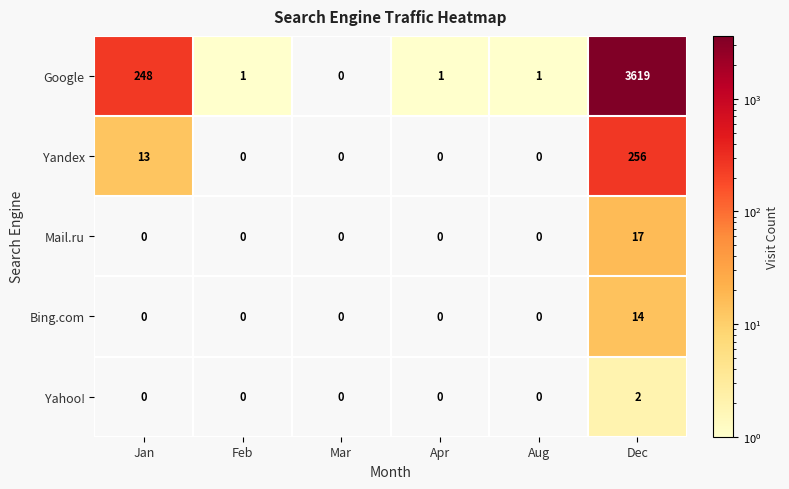

What is the total value across all series at Aug?

1